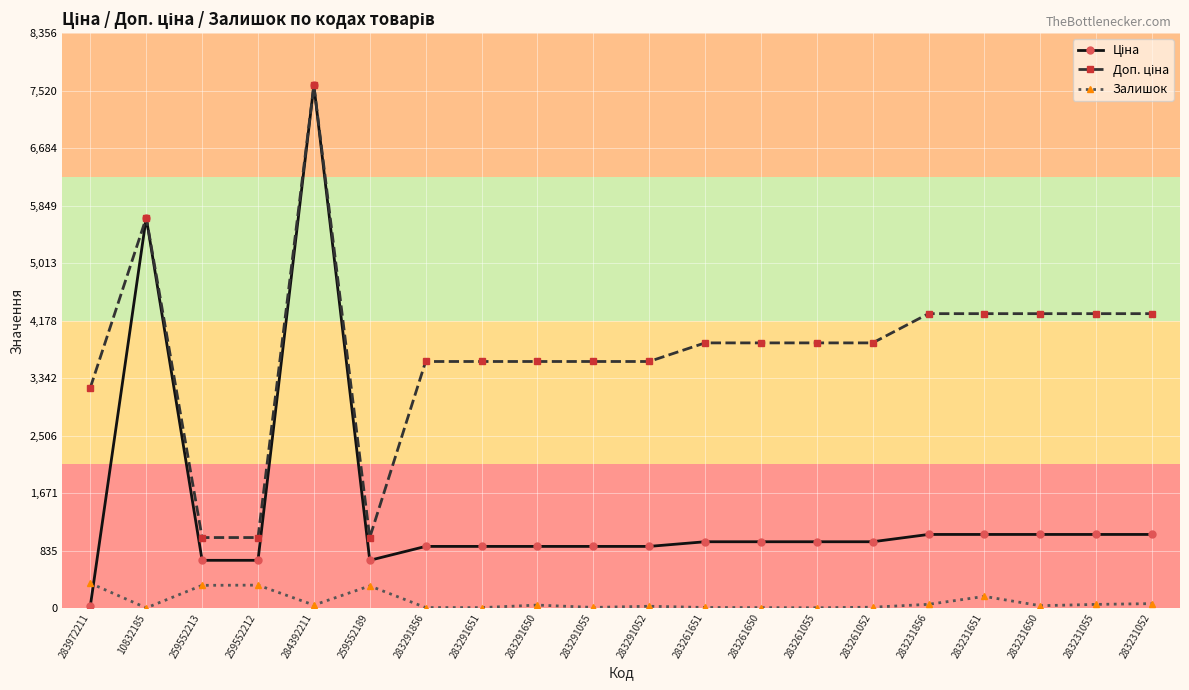

What is the difference between the highest and lowest values at 283231651?

4110.1